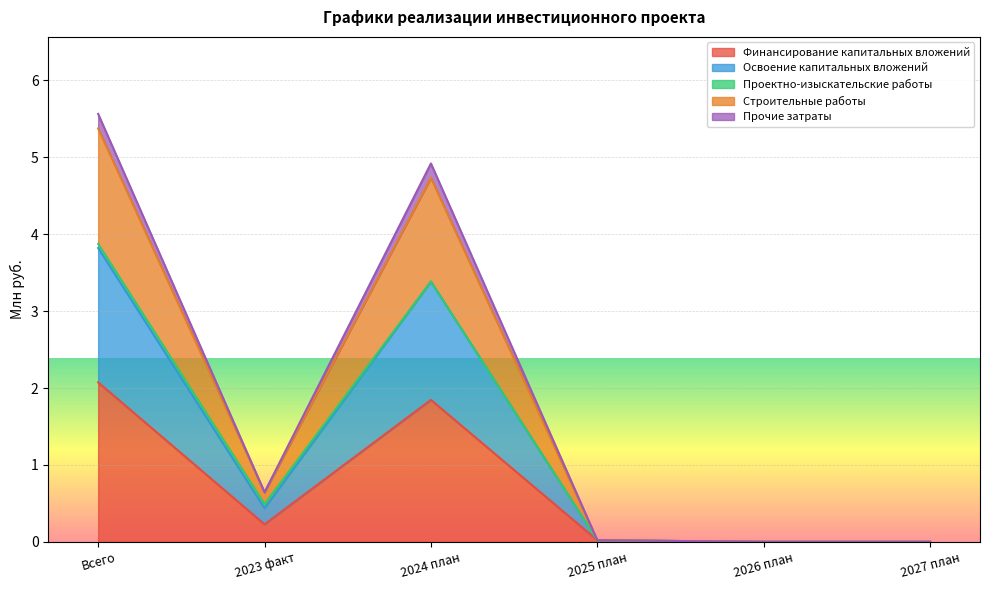

The Финансирование капитальных вложений series shows 2.1 at Всего. True or false?

True